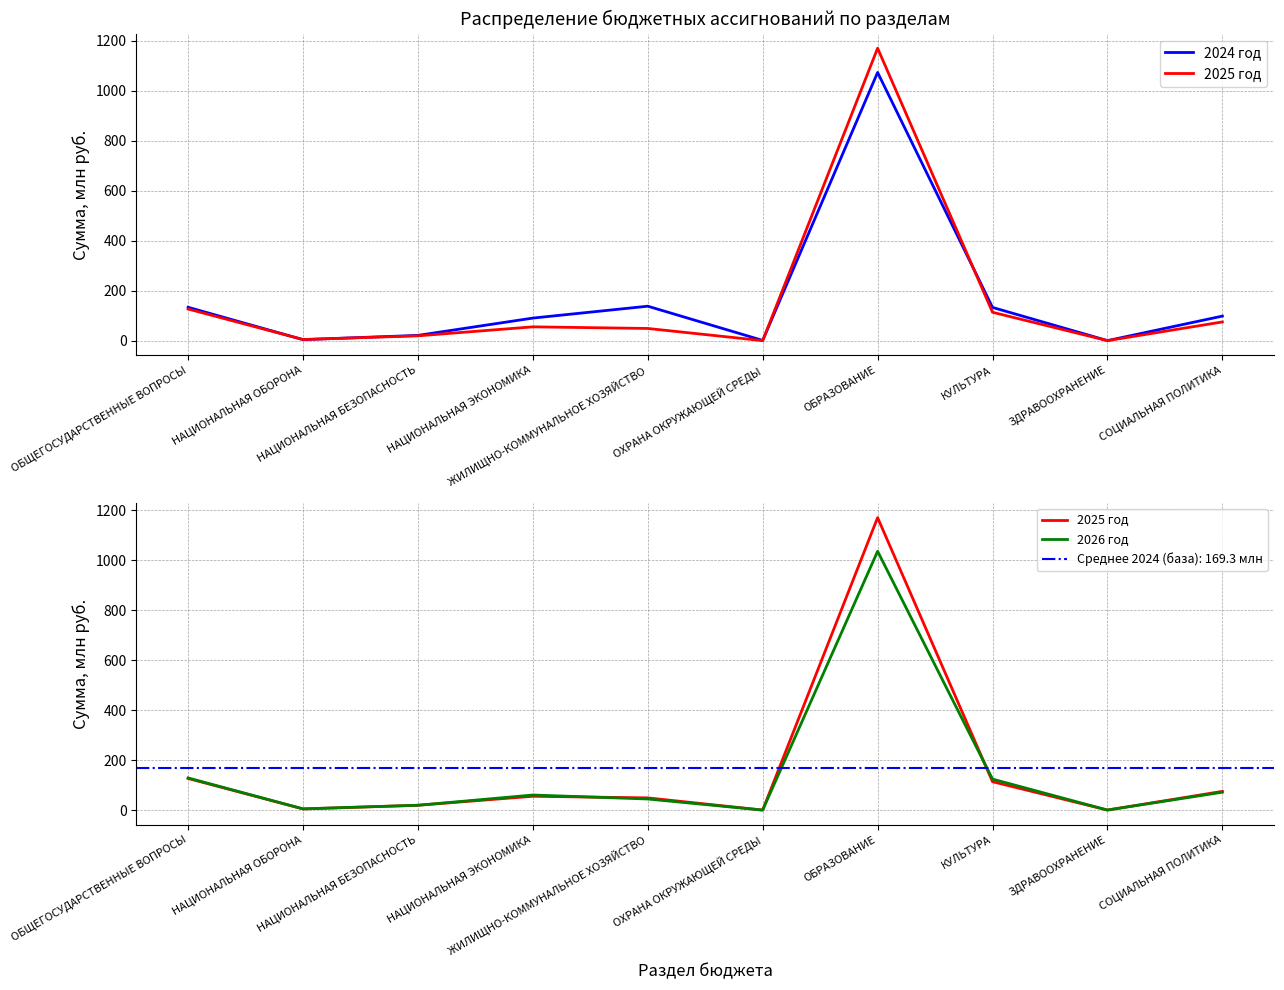

True or false: 2026 год has more than 0 interior local peaks.

True